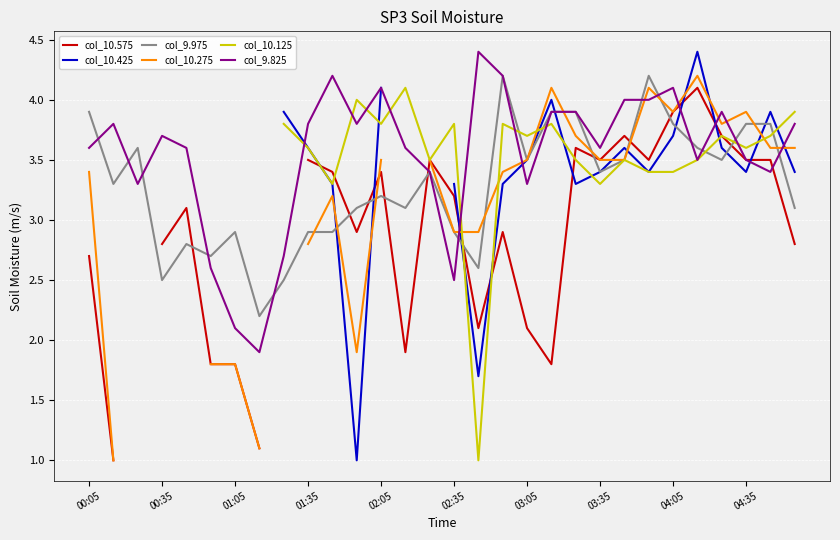

At which label does col_9.825 first exceed 3?

00:05